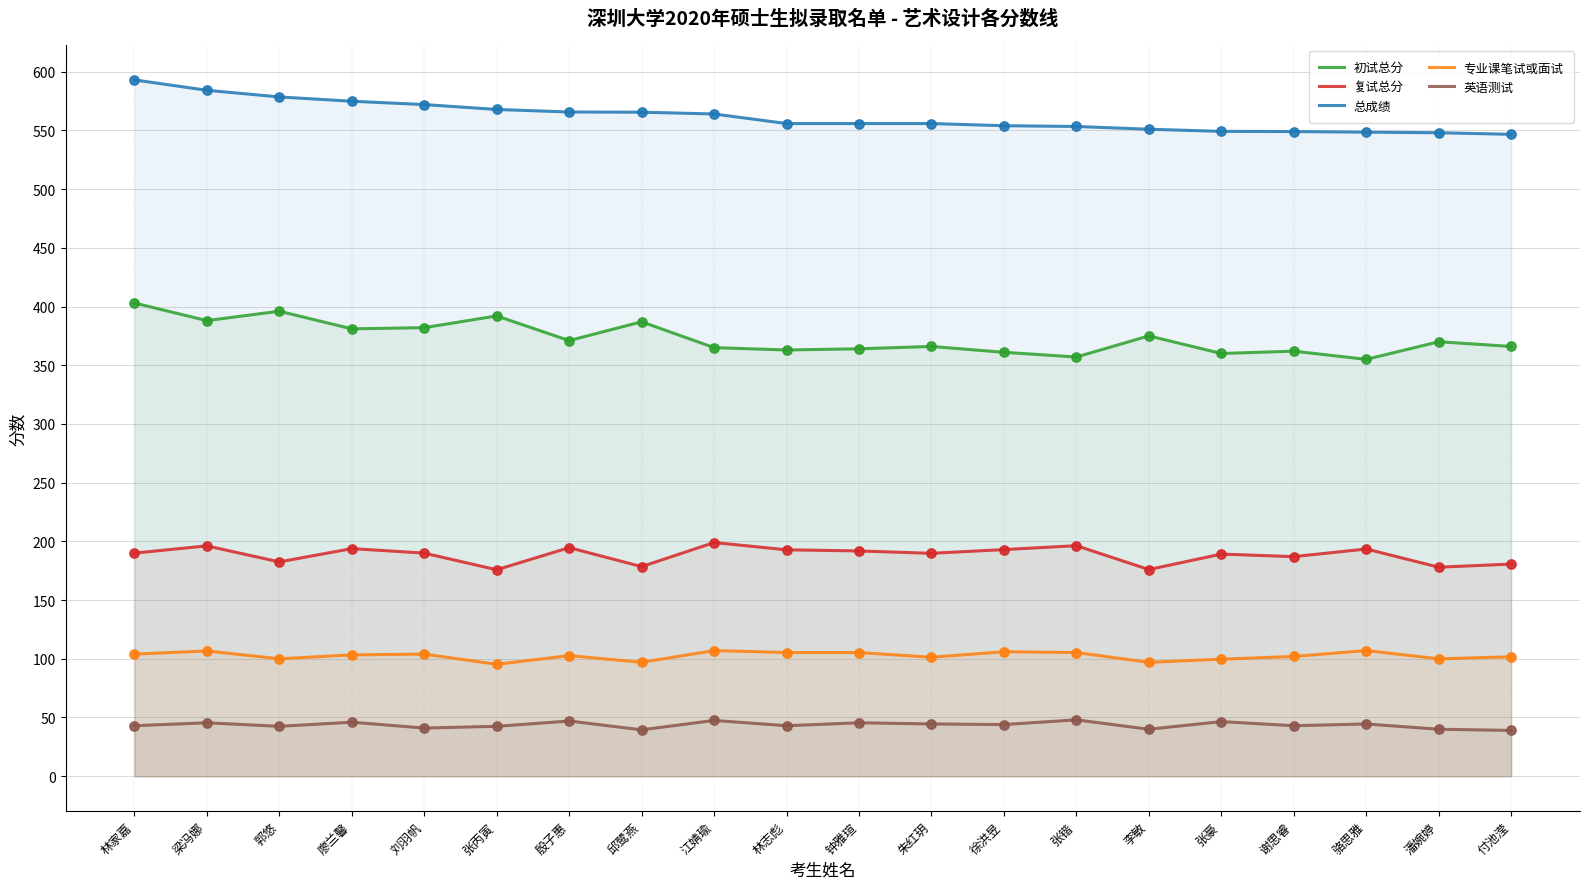

Which series has the largest Y range (max minus min)?

初试总分